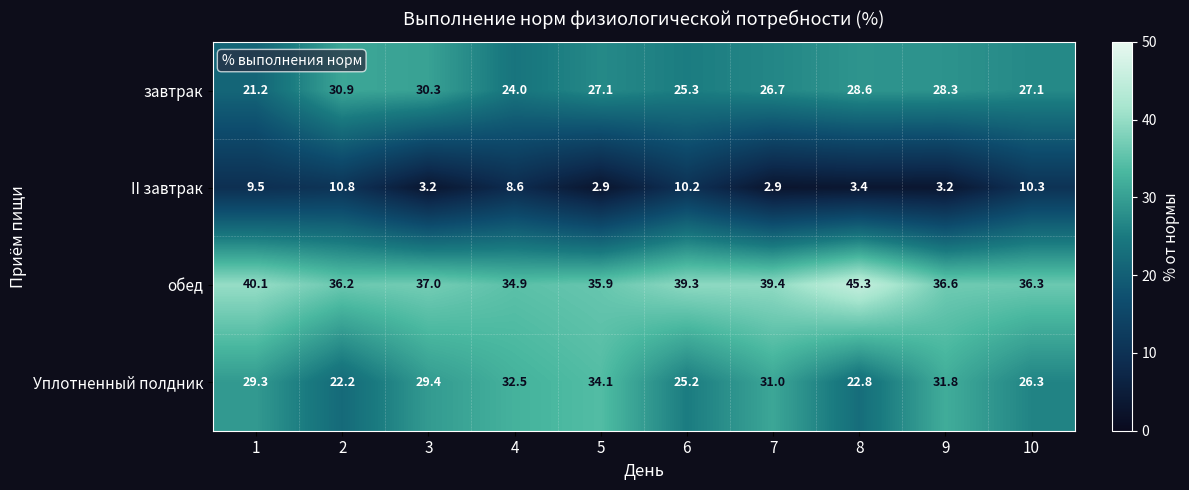

Is it true that Уплотненный полдник equals 15.0 at 9?

False